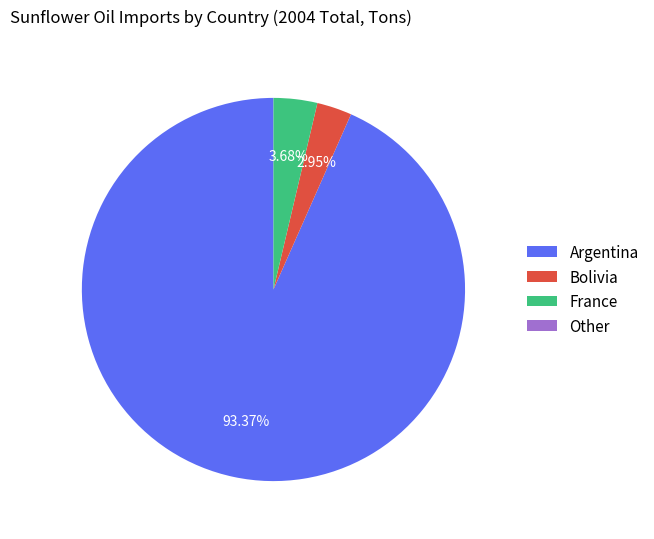

Is there any slice that represents more than half of the pie?

Yes